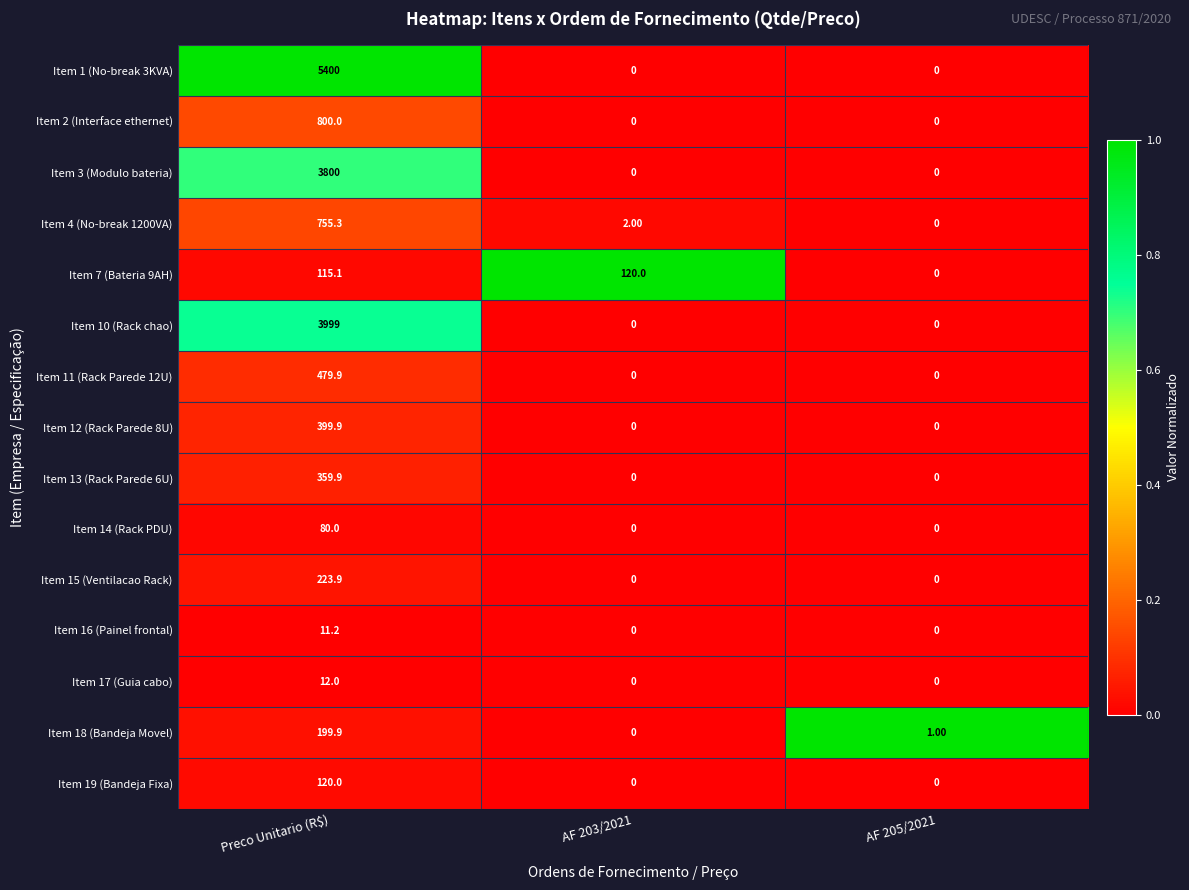

At which label is Item 7 (Bateria 9AH) closest to 60?

Preco Unitario (R$)